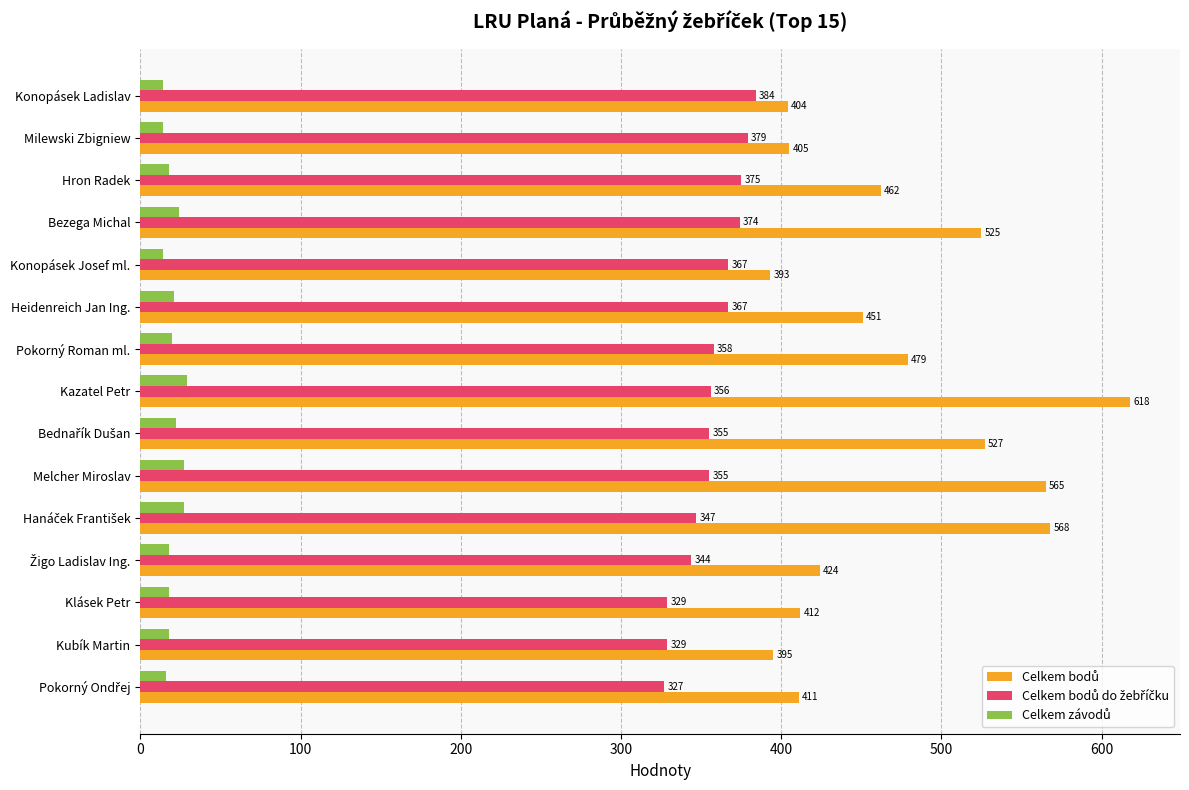

At how many categories does at least one series exceed 415?

9